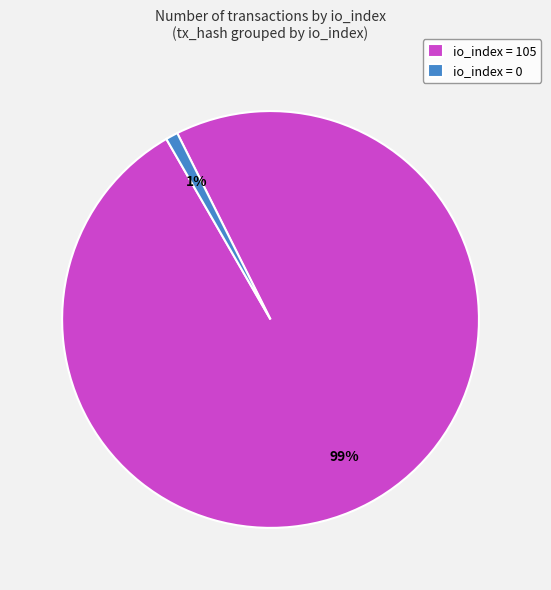

To the nearest percent, what is the average slice percentage?

50%